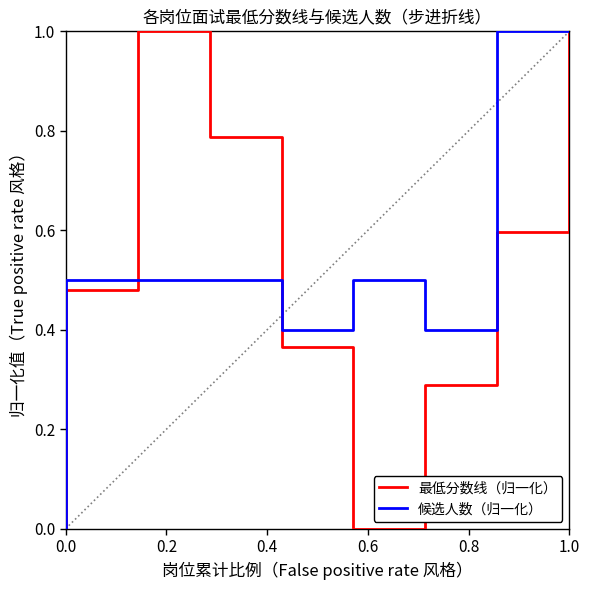

Does the chart have visible grid lines?

No